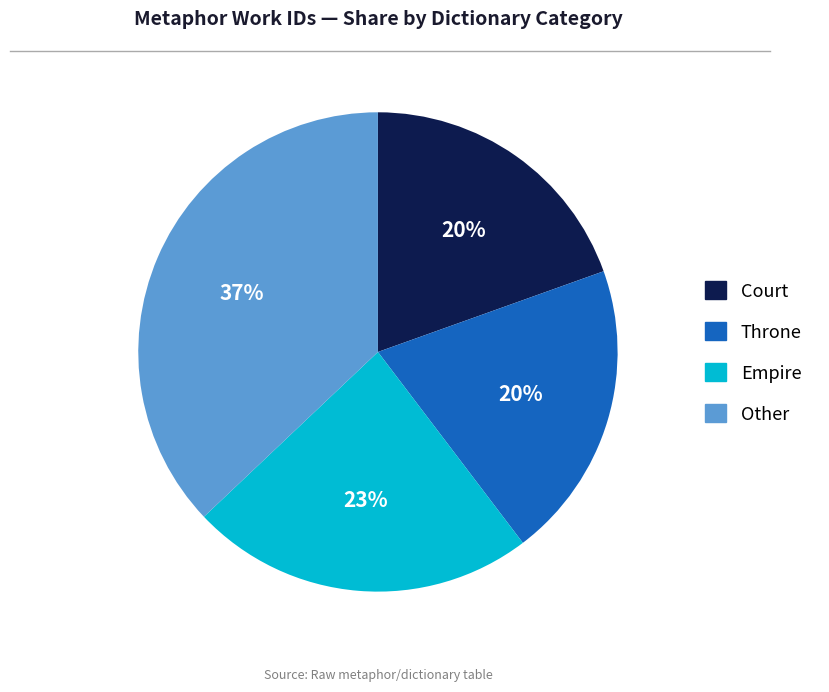

Is there any slice that represents more than half of the pie?

No